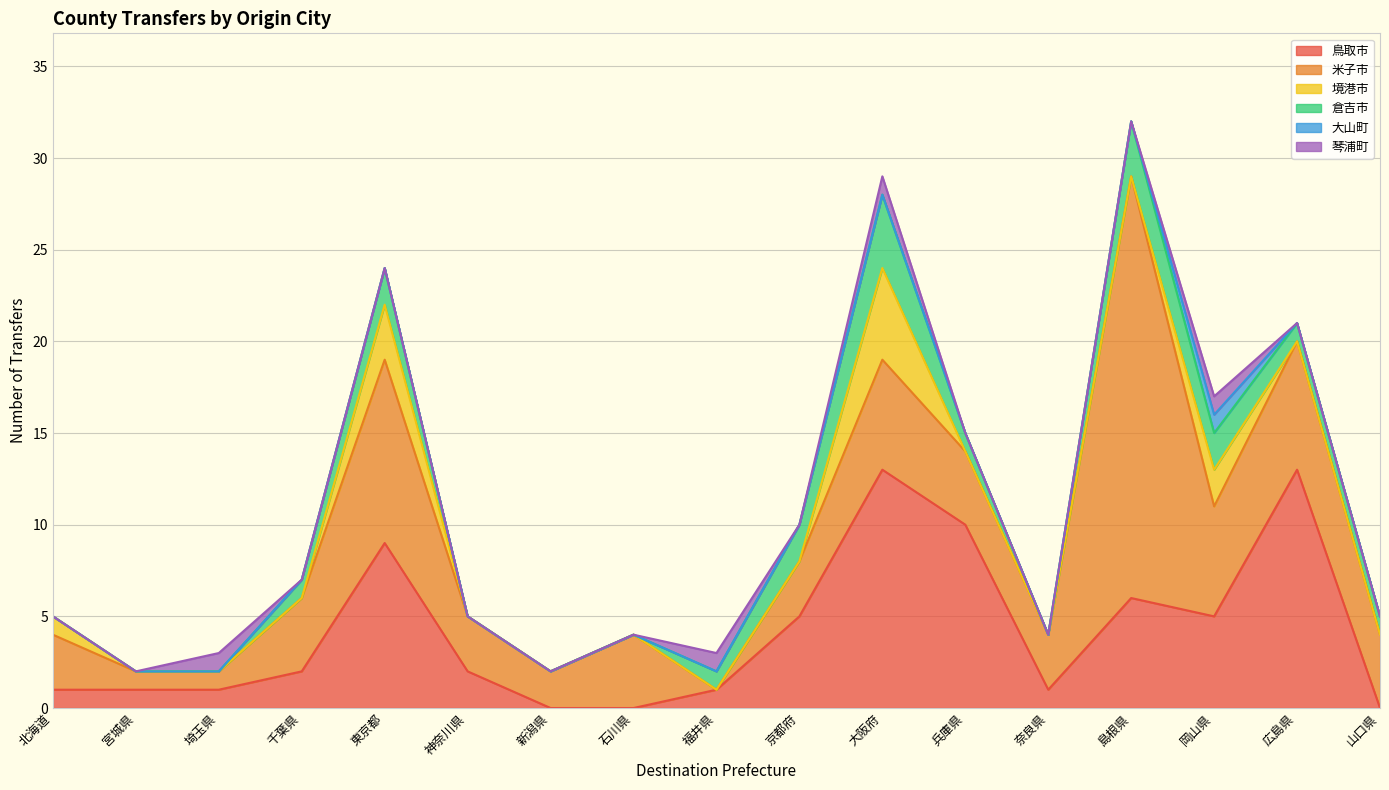

True or false: 境港市 and 倉吉市 cross at least once.

True